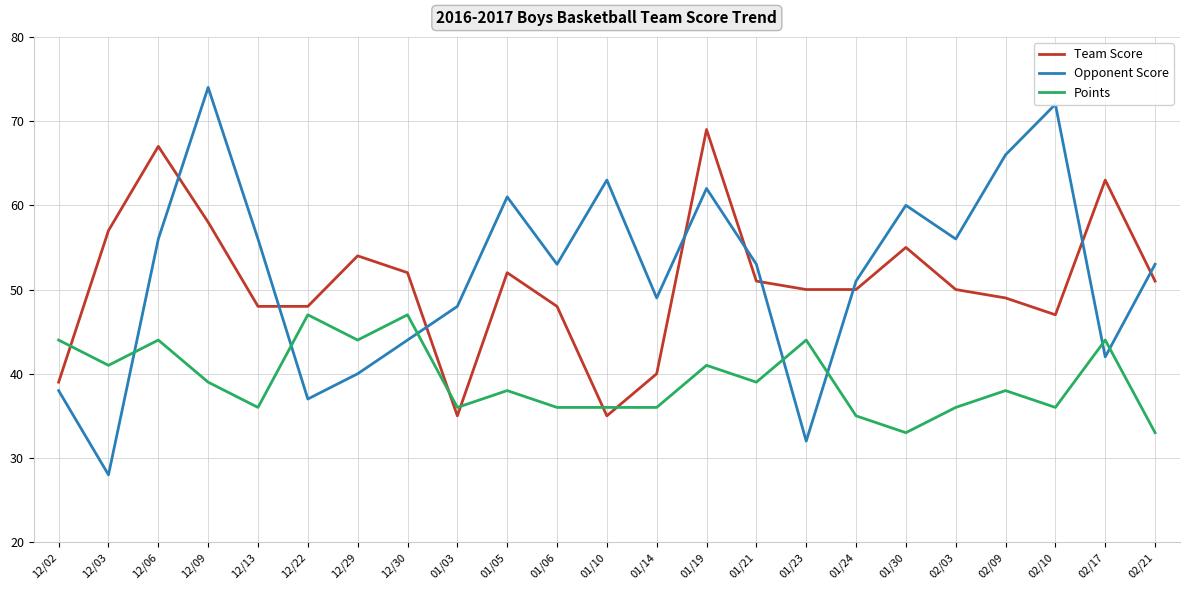

True or false: Opponent Score has more than 2 interior local peaks.

True